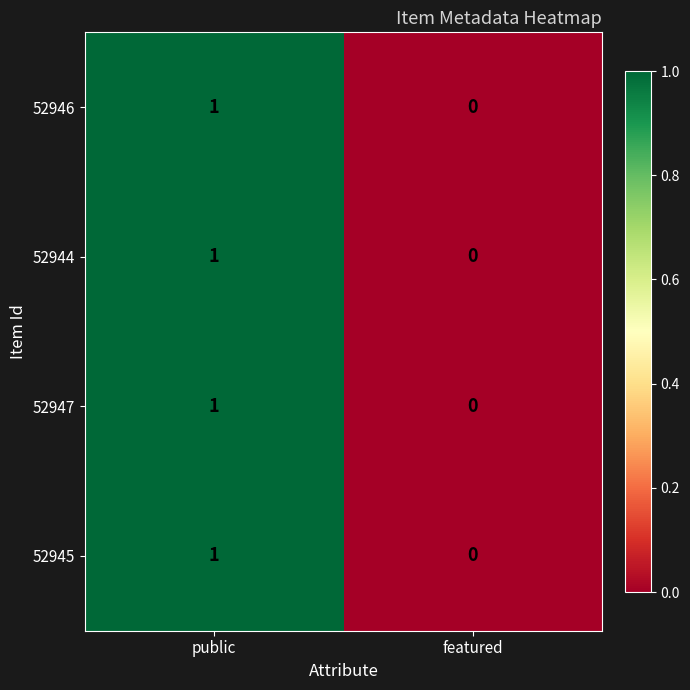

What is the greatest value displayed?

1